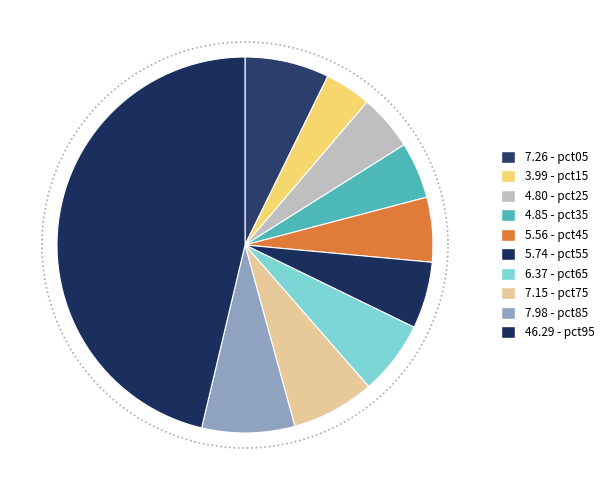

Which slice is the smallest?

pct15